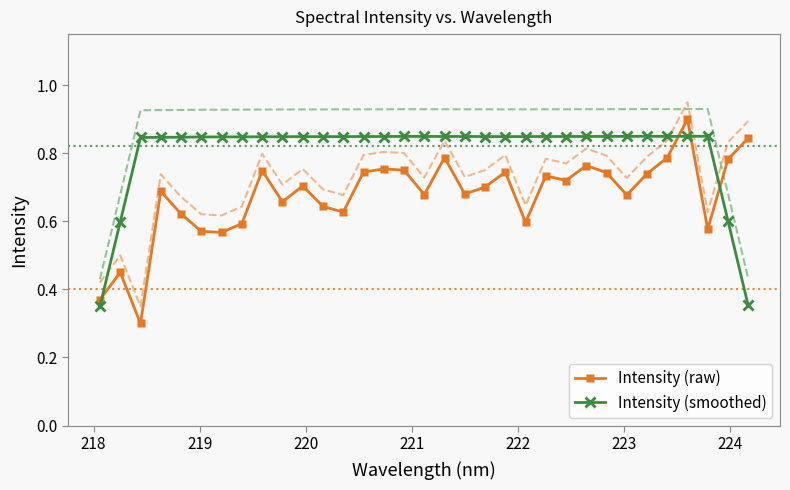

What is the value of the Intensity (smoothed) point at the 30th from the left?

0.8